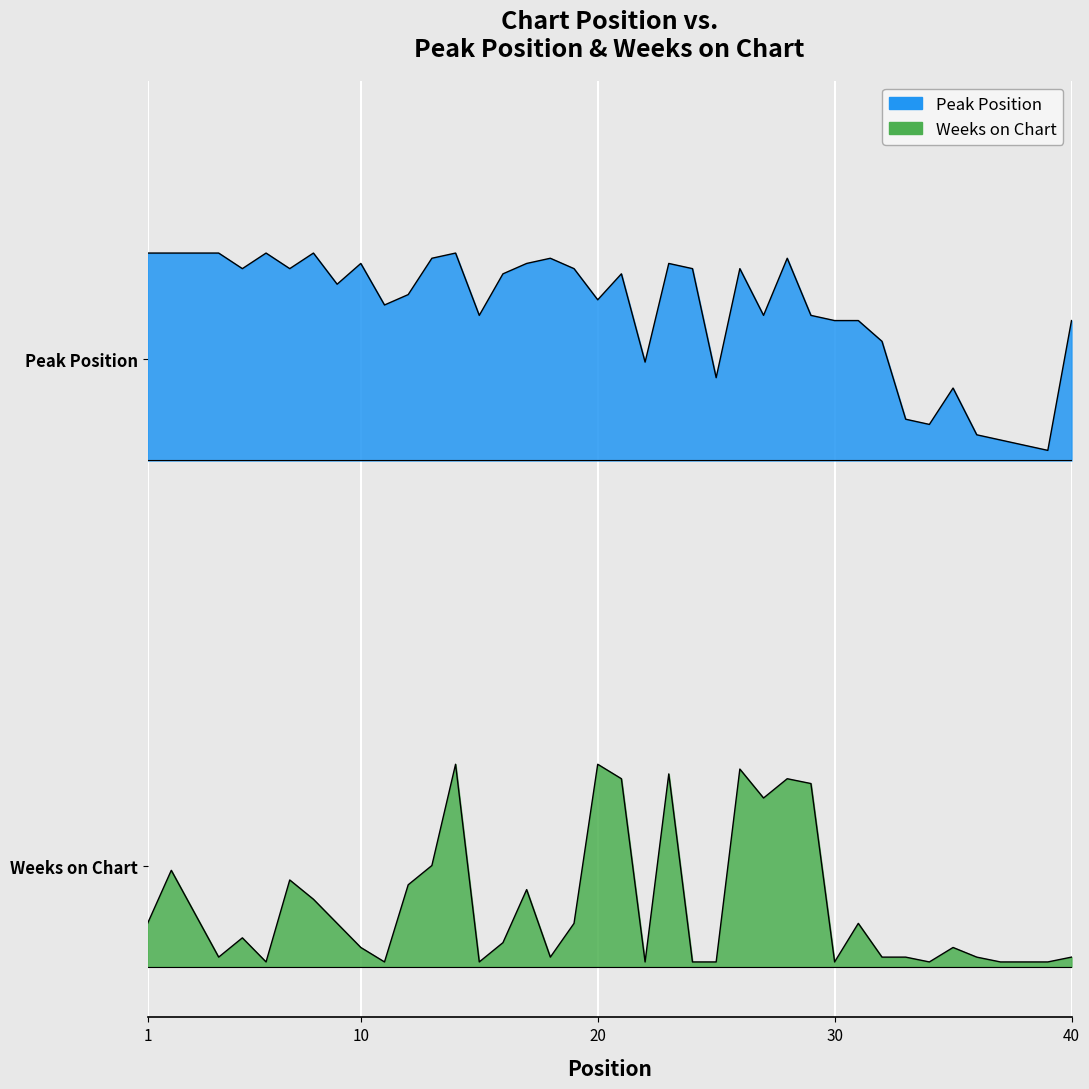

What is the difference between the Weeks on Chart values at 31 and 24?

0.2